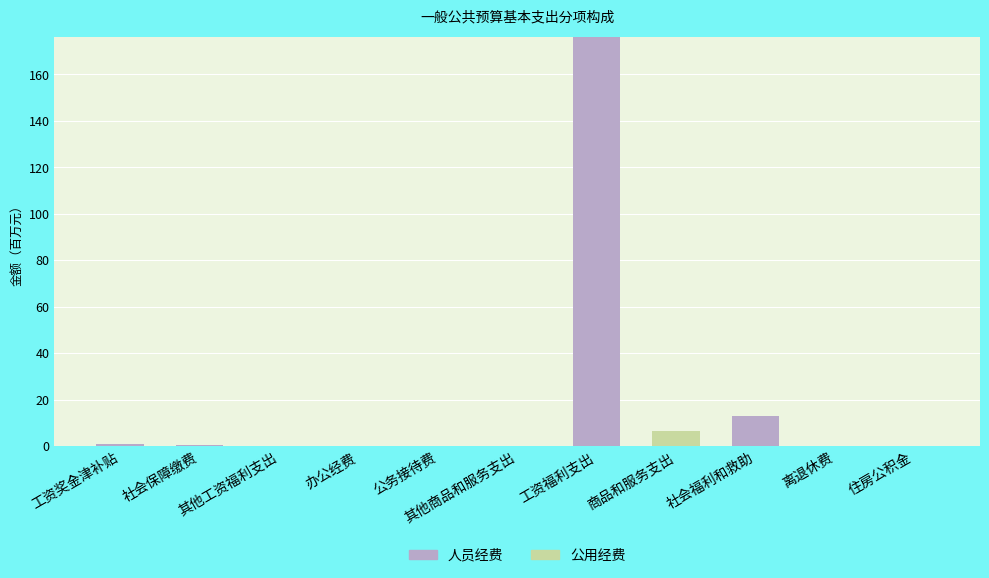

What is the difference between the second highest and second lowest values in the 人员经费 series?

13.1